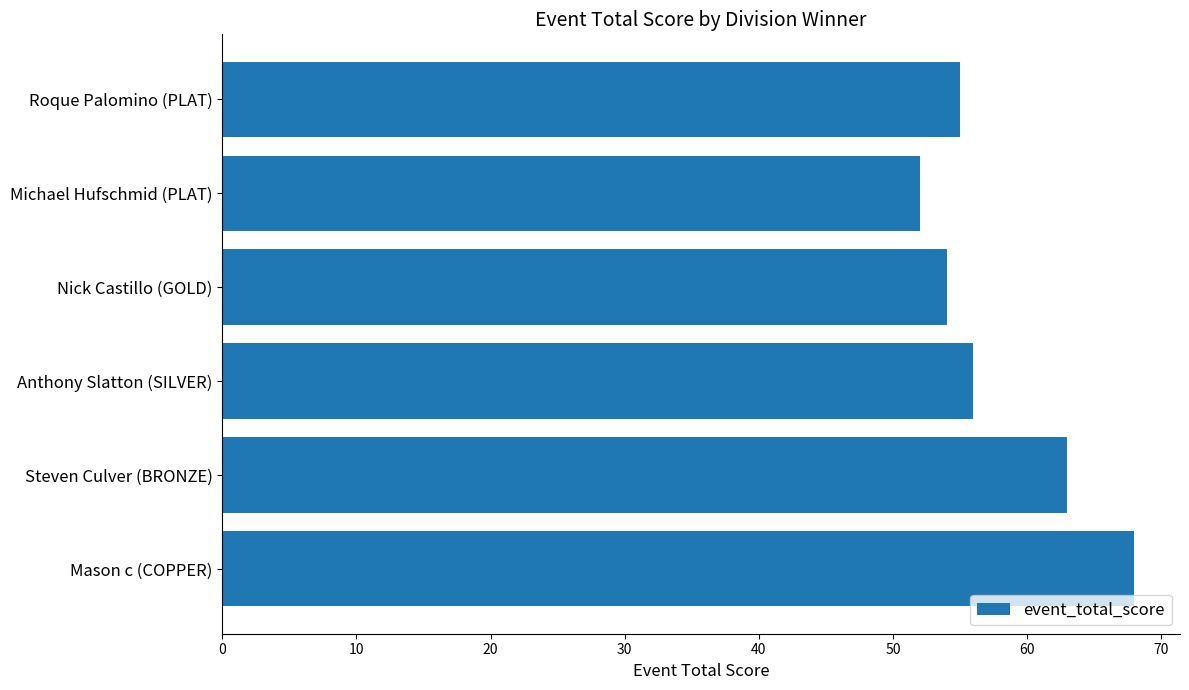

The chart shows a value of 63 at Steven Culver (BRONZE). True or false?

True